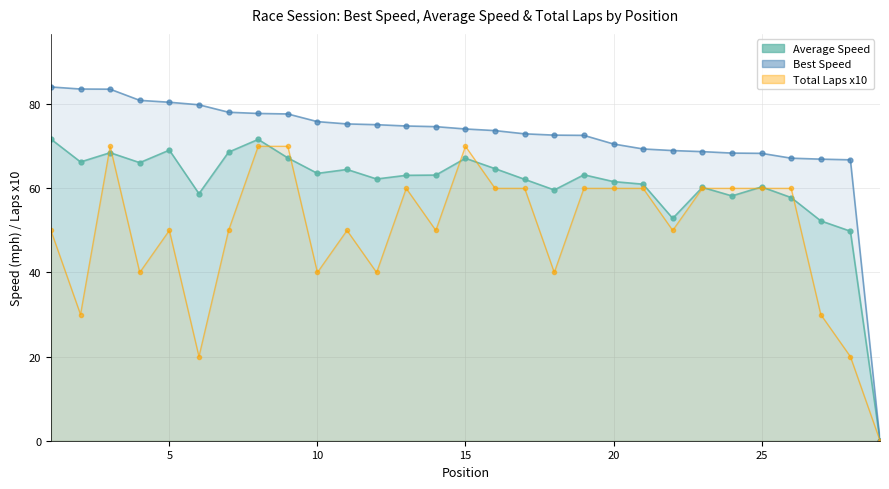

The value of Best Speed at 25 is 68.3. True or false?

True